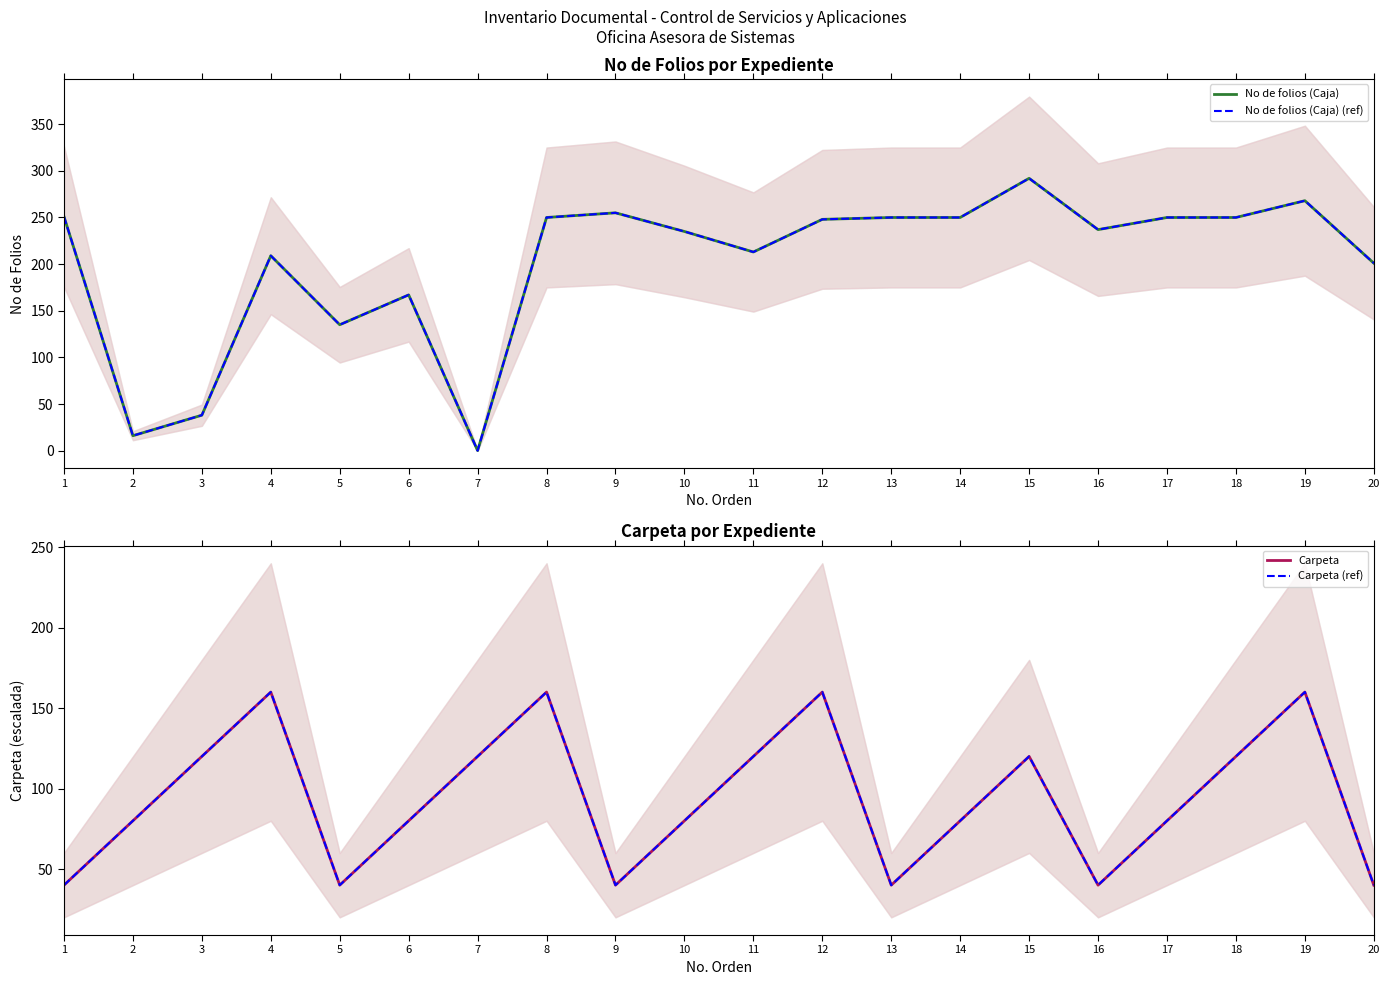

List the series in order of their peak value, lowest first.

Carpeta, Carpeta (ref), No de folios (Caja), No de folios (Caja) (ref)